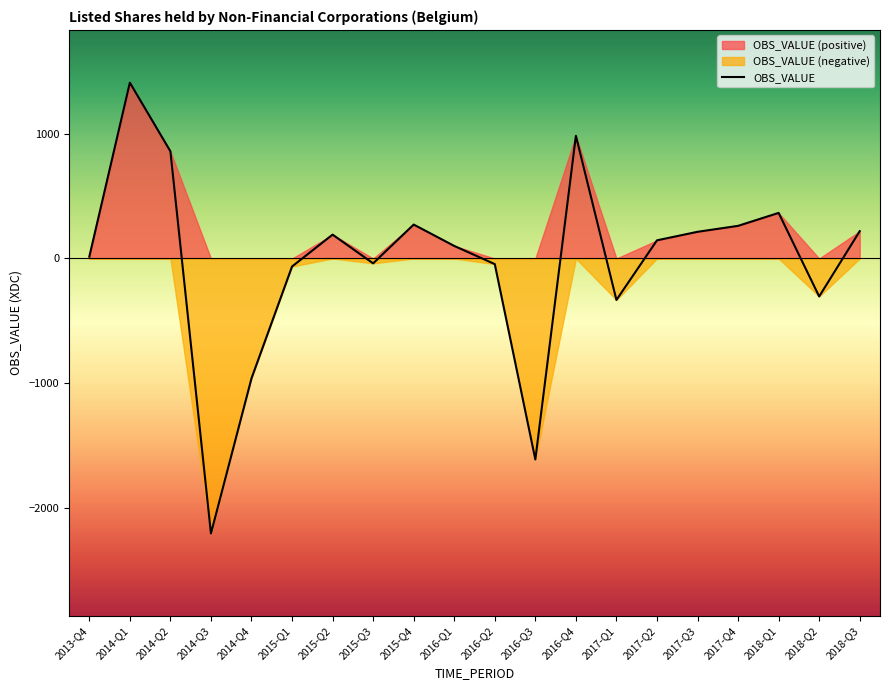

Reading left to right, extract all data points from this chart.

2013-Q4=14.4	2014-Q1=1408.8	2014-Q2=858.8	2014-Q3=-2203.8	2014-Q4=-960.5	2015-Q1=-64.3	2015-Q2=191.3	2015-Q3=-39.0	2015-Q4=271.9	2016-Q1=100.6	2016-Q2=-45.2	2016-Q3=-1610.4	2016-Q4=983.3	2017-Q1=-332.2	2017-Q2=145.6	2017-Q3=213.9	2017-Q4=261.5	2018-Q1=365.3	2018-Q2=-304.2	2018-Q3=218.8